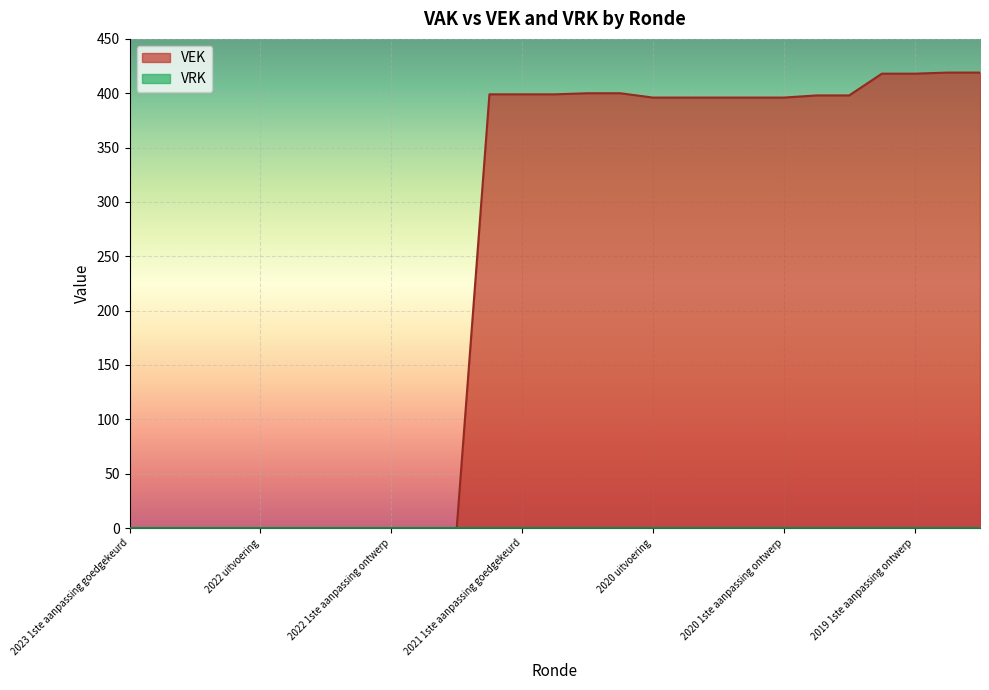

How many values are below 396?

11